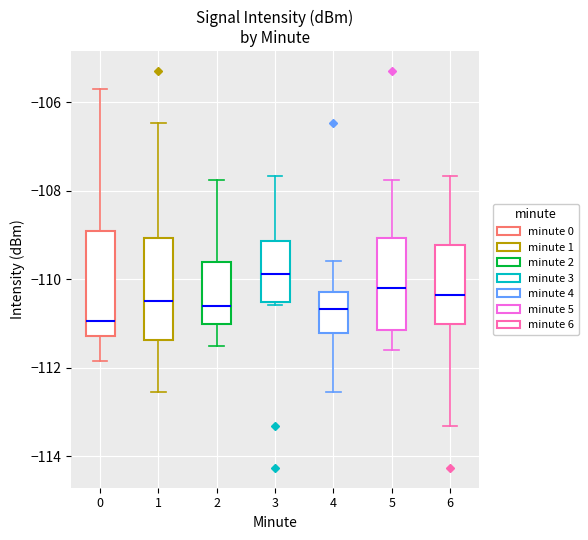

Which box has the lowest median line?

0